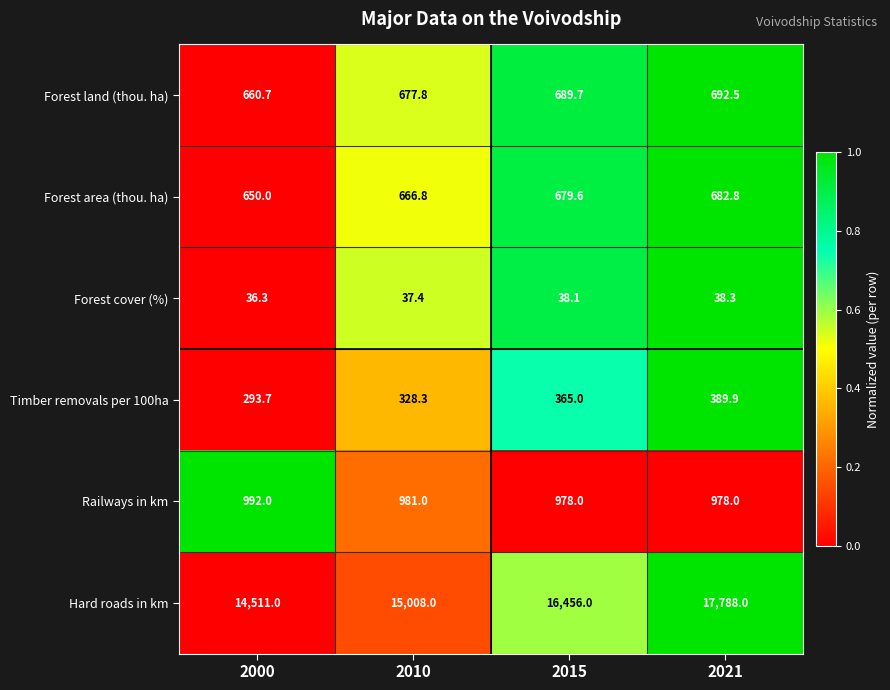

Reading right to left, transcribe all the data shown in this chart.

Forest land (thou. ha): 692.5	689.7	677.8	660.7
Forest area (thou. ha): 682.8	679.6	666.8	650.0
Forest cover (%): 38.3	38.1	37.4	36.3
Timber removals per 100ha: 389.9	365.0	328.3	293.7
Railways in km: 978.0	978.0	981.0	992.0
Hard roads in km: 17788.0	16456.0	15008.0	14511.0